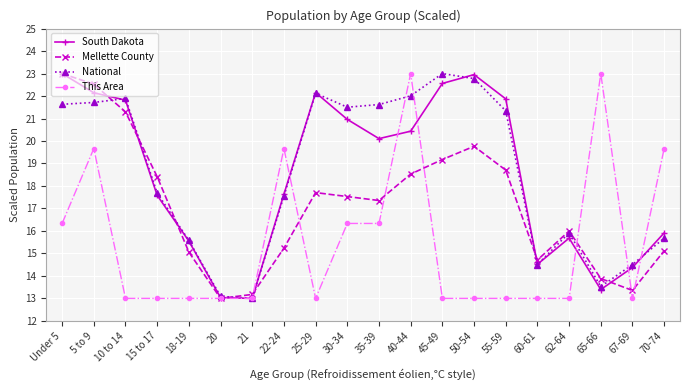

Read the South Dakota value at 67-69.

14.4